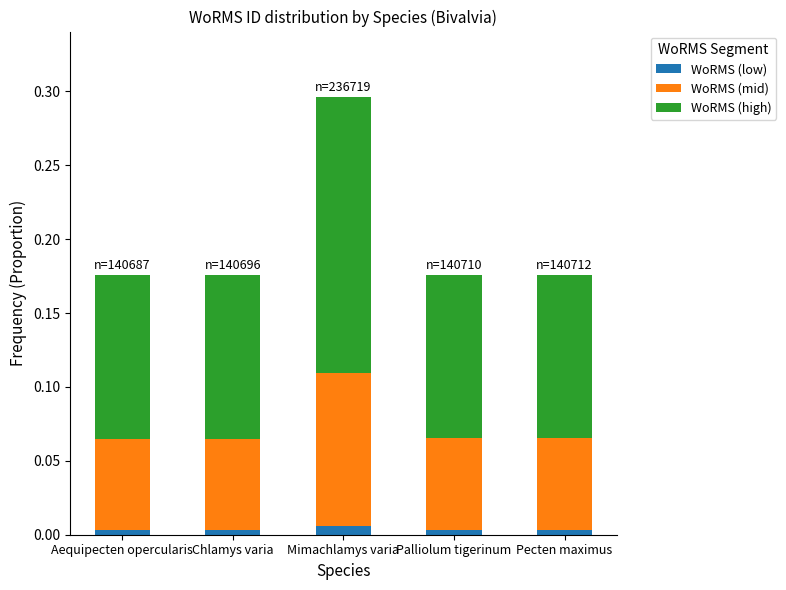

Is it true that WoRMS (high) equals 0.1 at Pecten maximus?

False